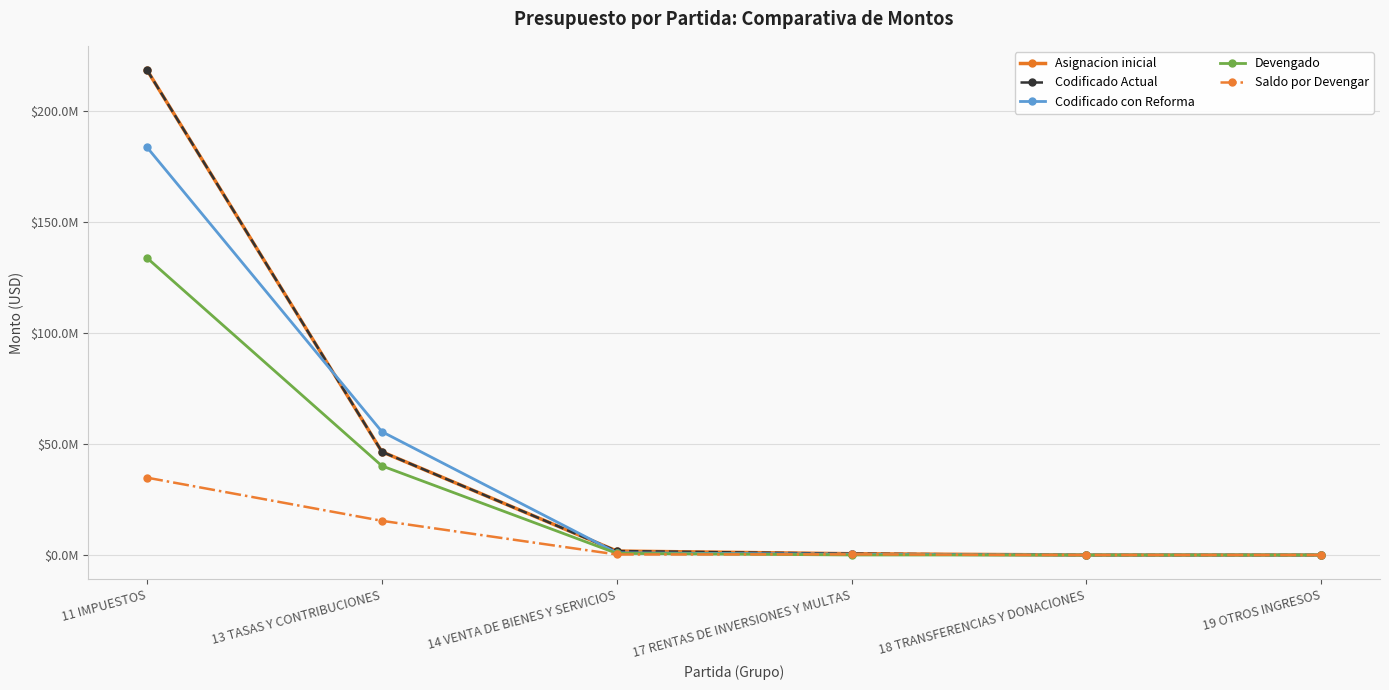

What is the difference between the Codificado con Reforma values at 14 VENTA DE BIENES Y SERVICIOS and 18 TRANSFERENCIAS Y DONACIONES?

1003448.2